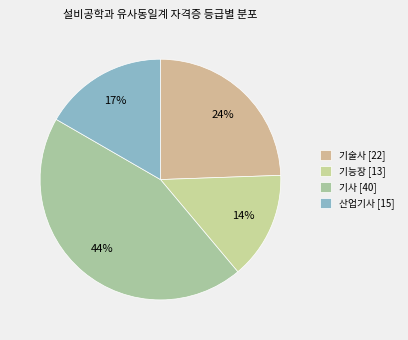

Is it true that 기술사 is 24% of the pie?

True